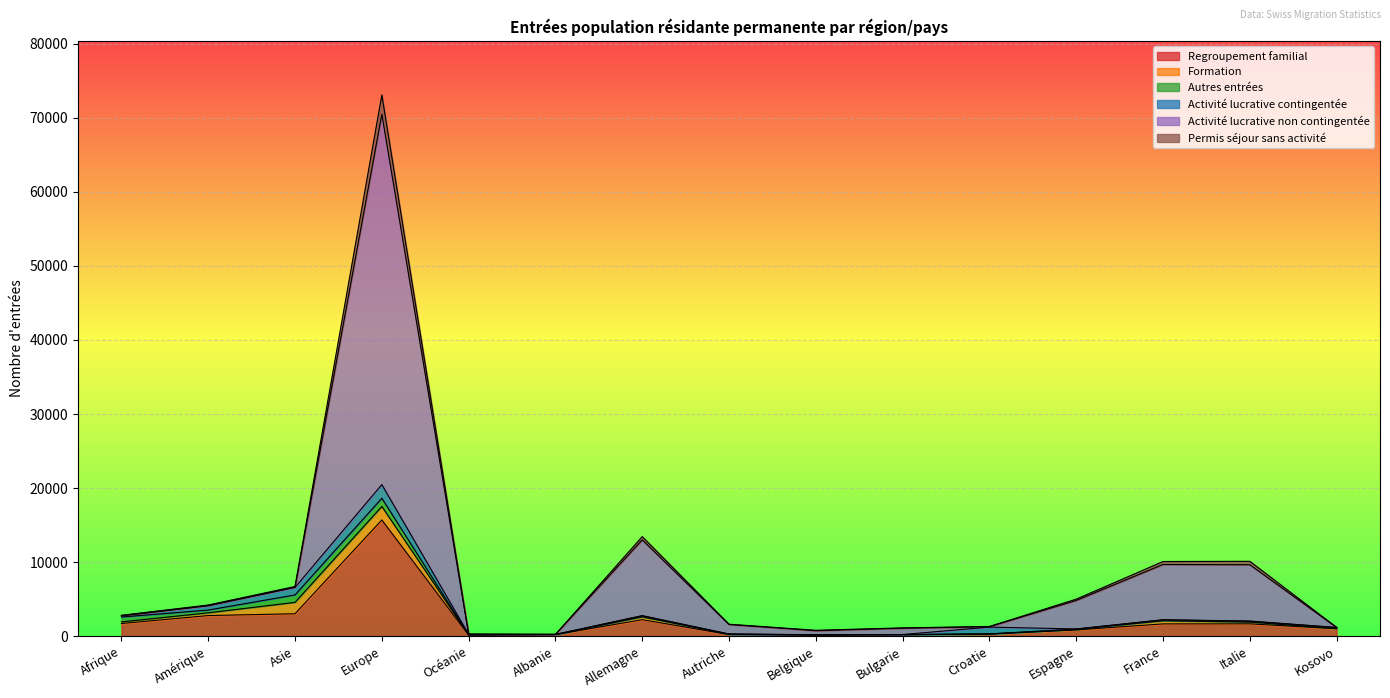

What is the maximum value for Regroupement familial?

15698